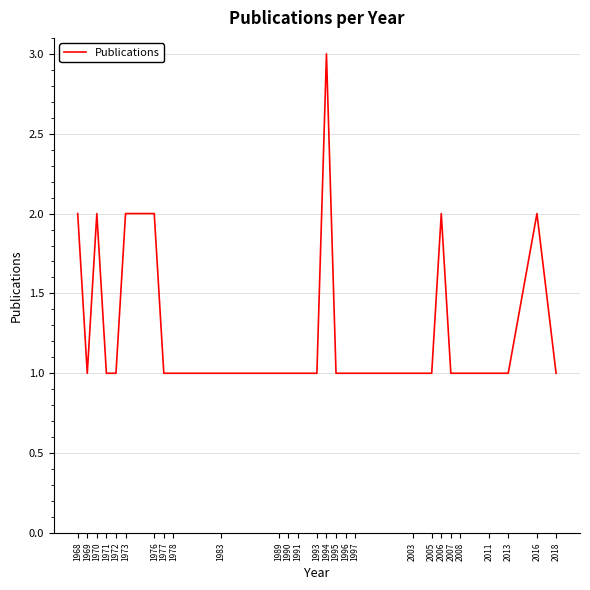

True or false: the data has more than 2 interior local peaks.

True